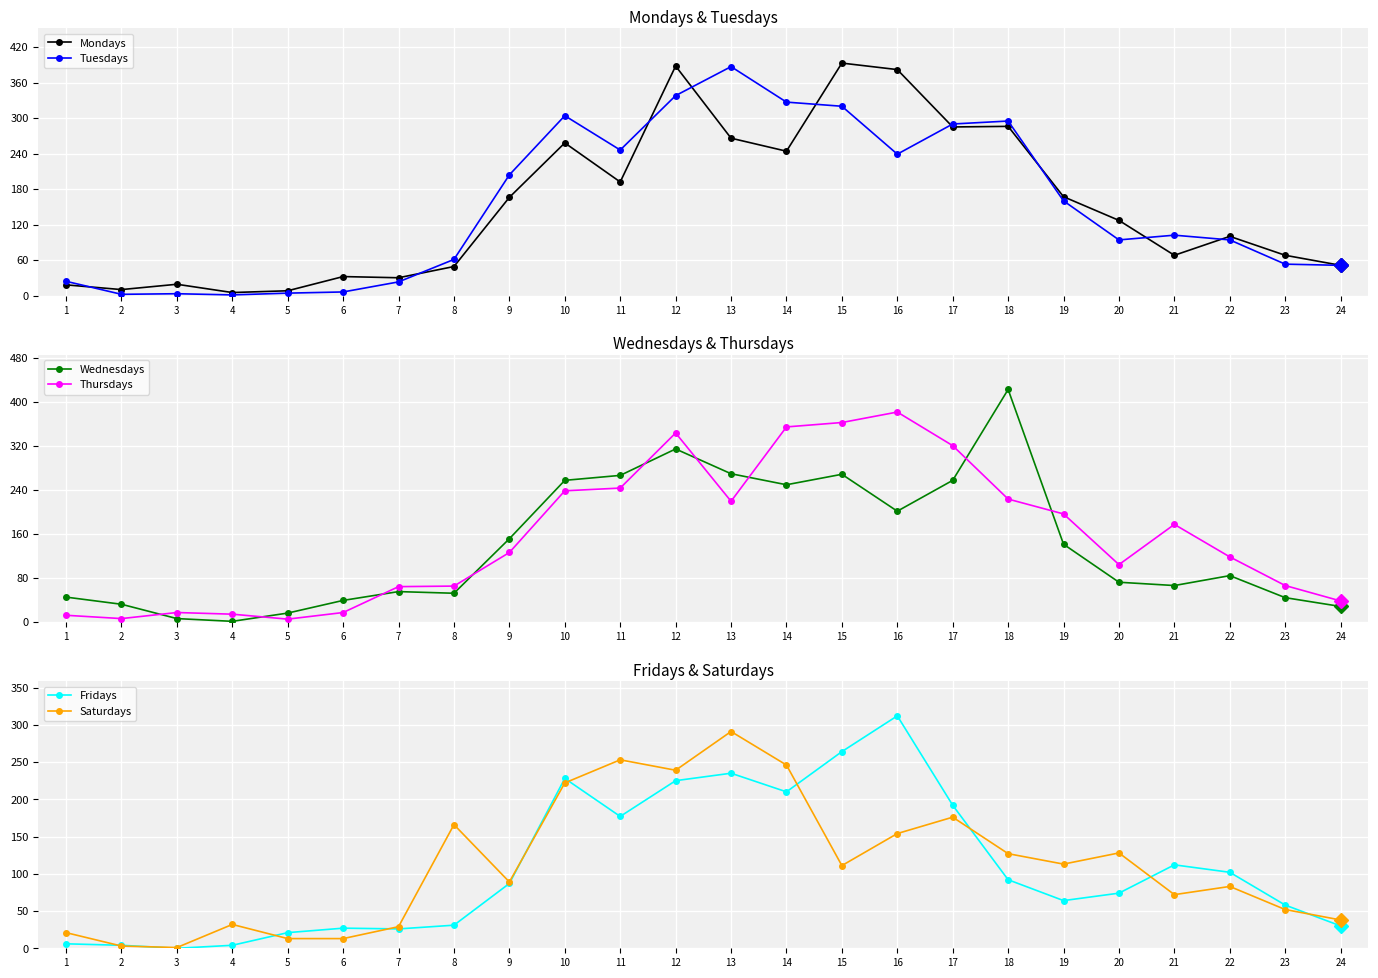

What is the value of the Saturdays point at the 20th from the left?

128